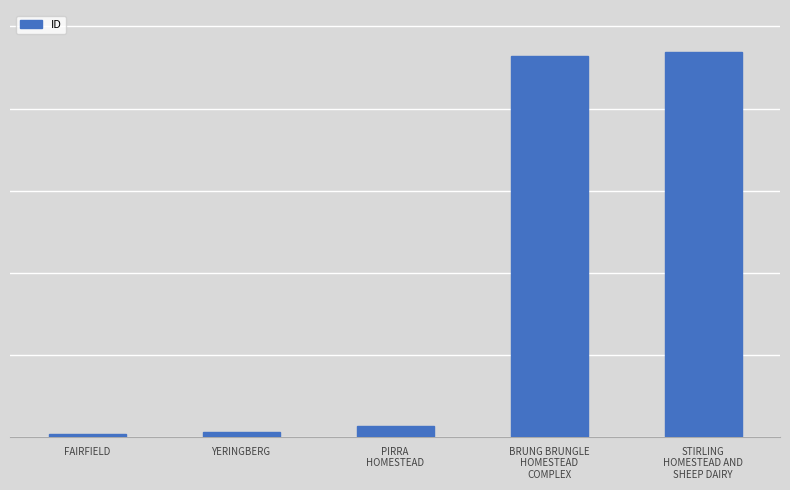

At which category does the chart reach its peak across all series?

STIRLING
HOMESTEAD AND
SHEEP DAIRY